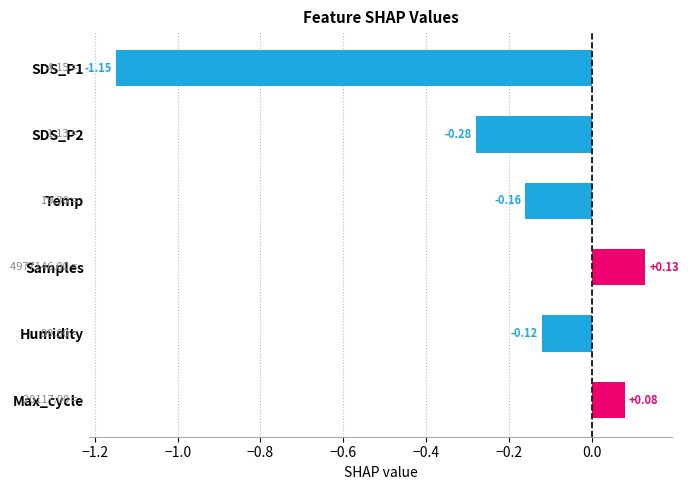

What is the change in value from Samples to SDS_P2?

-0.4